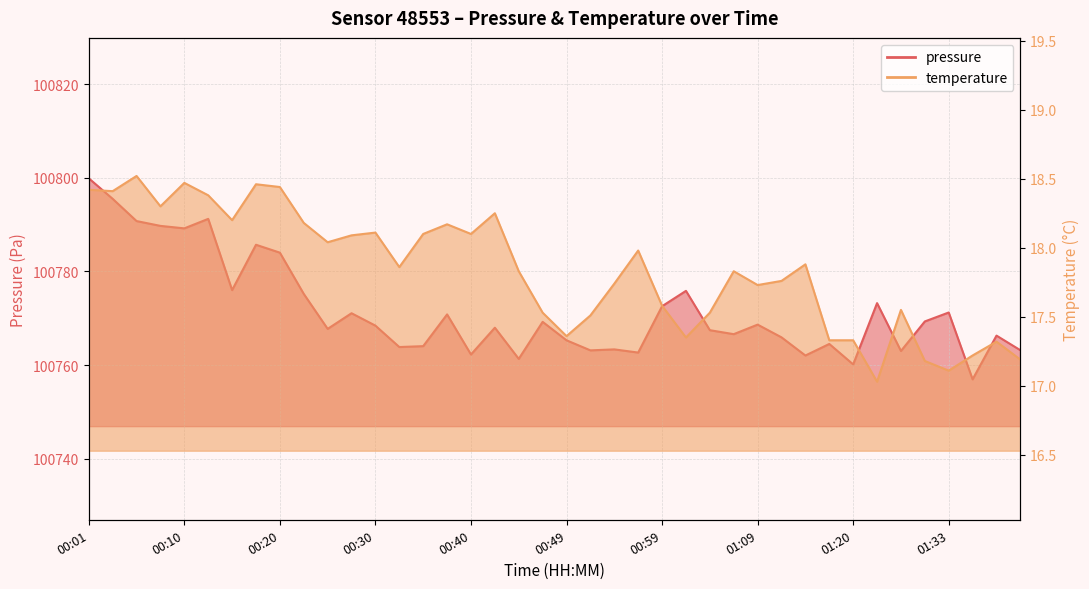

True or false: pressure has a value of 53148.7 at 01:04.

False